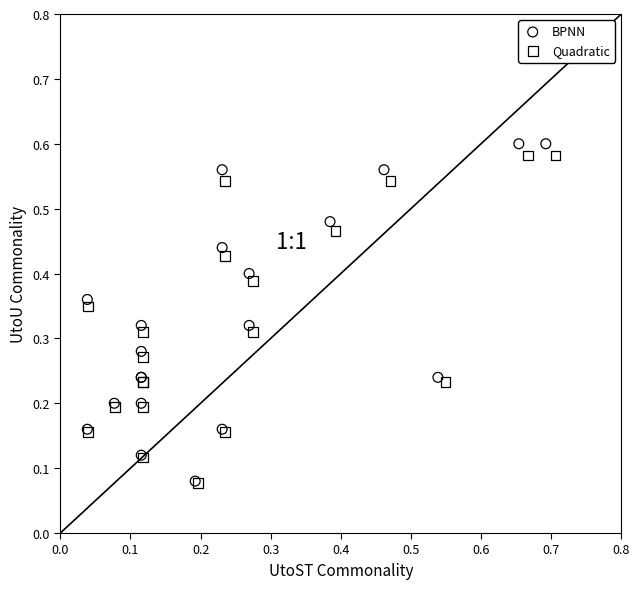

Which series has the widest spread of Y values?

BPNN